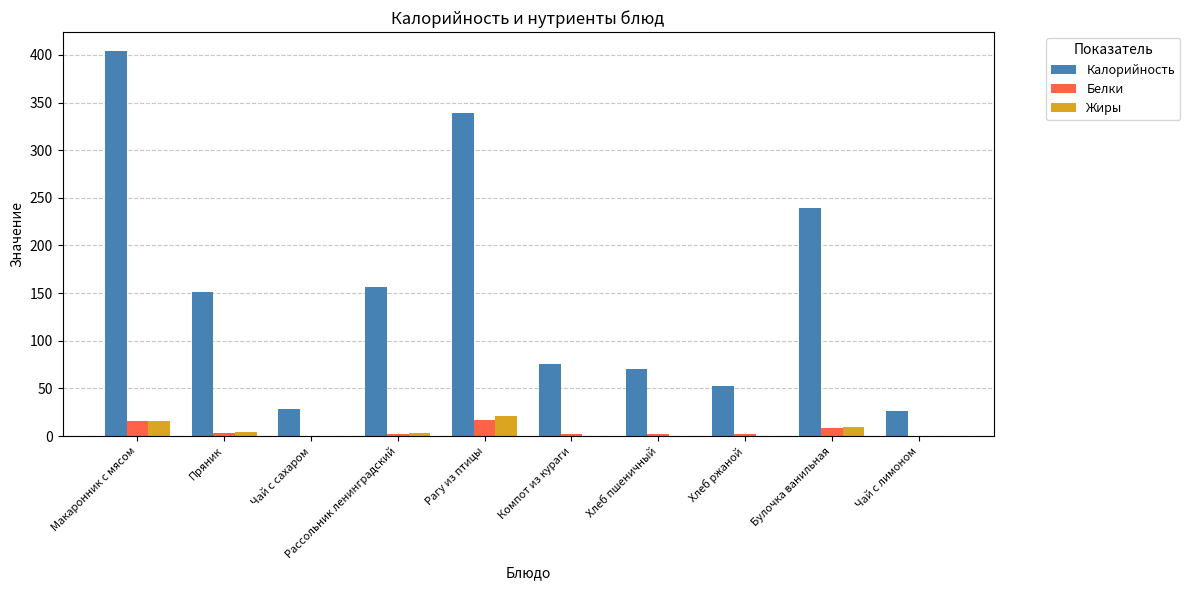

What value does the Калорийность series have at Рассольник ленинградский?

156.5